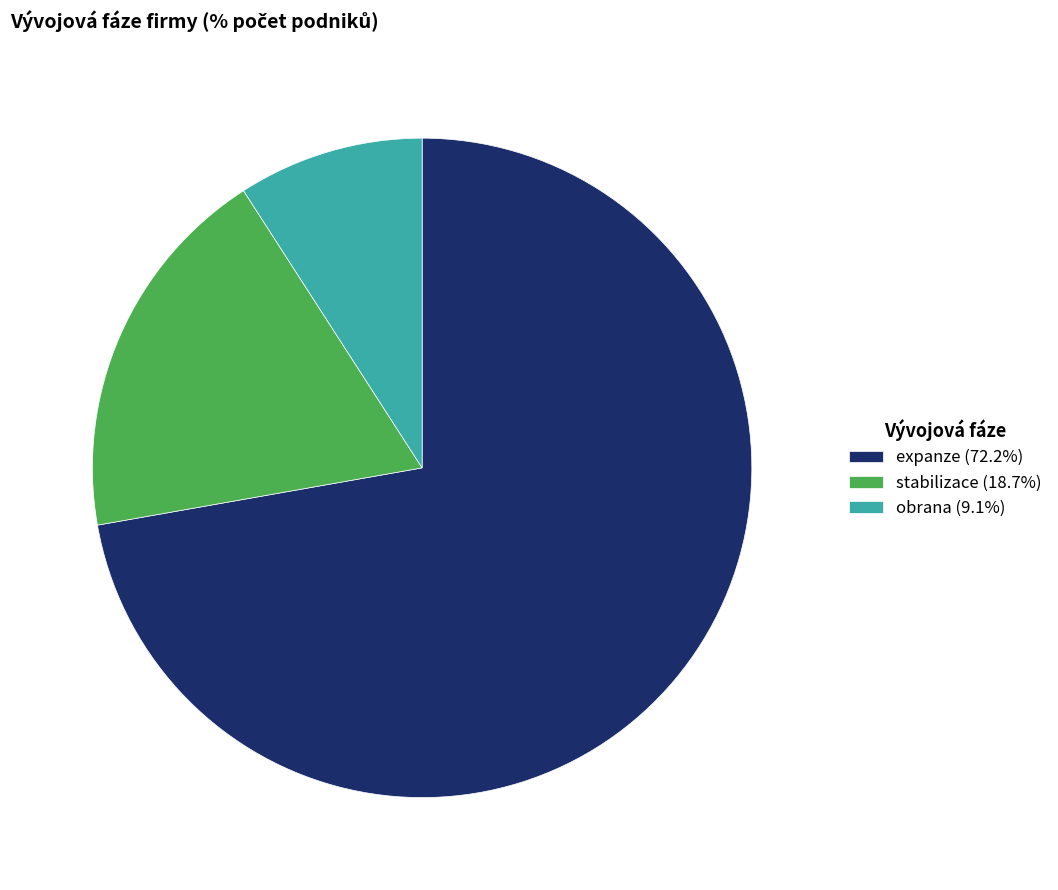

Does expanze (72.2%) represent more than half of the total?

Yes